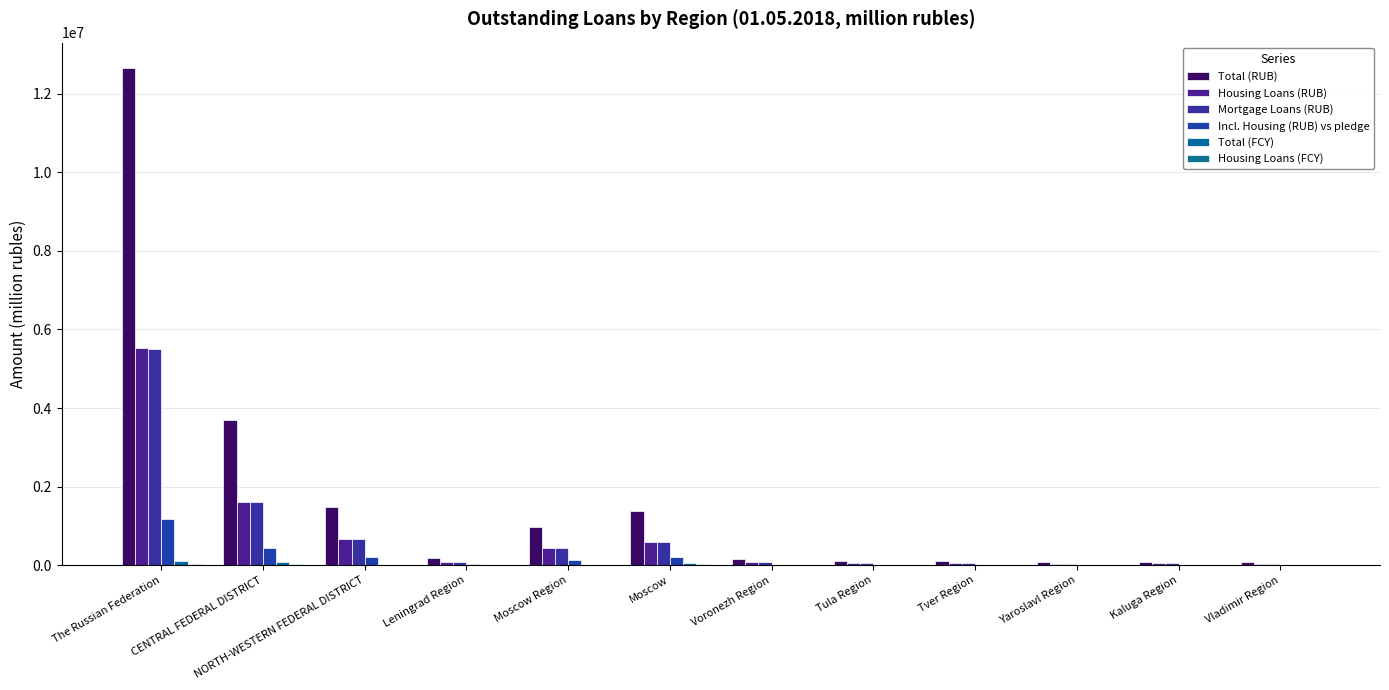

How many series are shown in this chart?

6